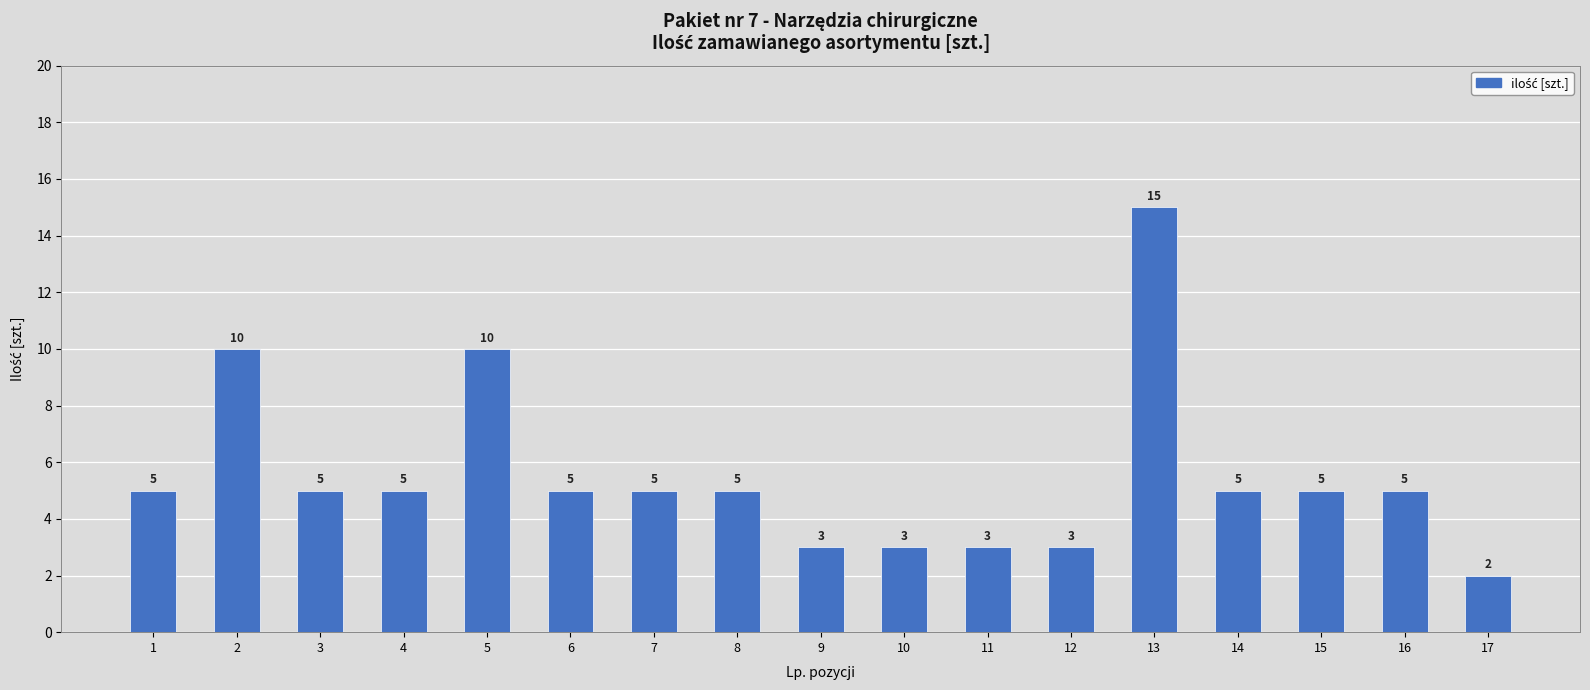

What is the smallest value displayed?

2